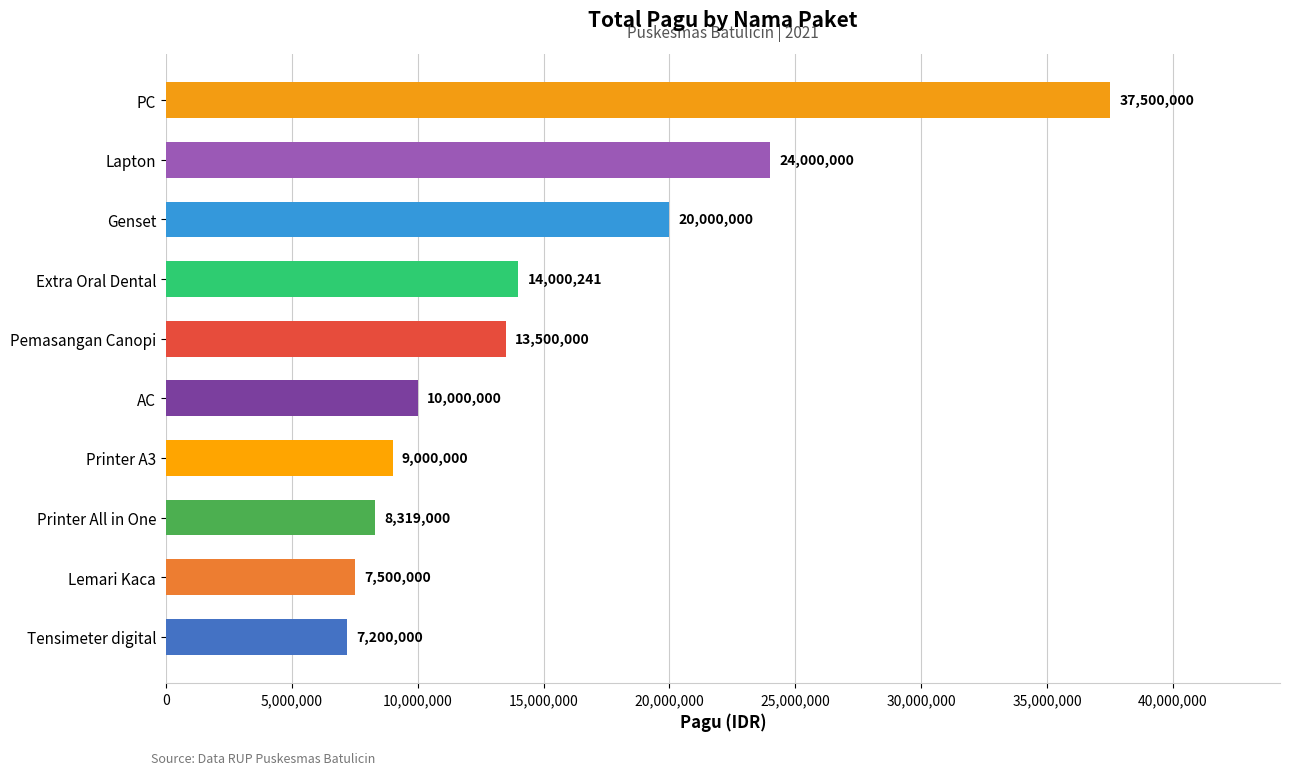

Rank the categories by value from lowest to highest.

Tensimeter digital, Lemari Kaca, Printer All in One, Printer A3, AC, Pemasangan Canopi, Extra Oral Dental, Genset, Lapton, PC